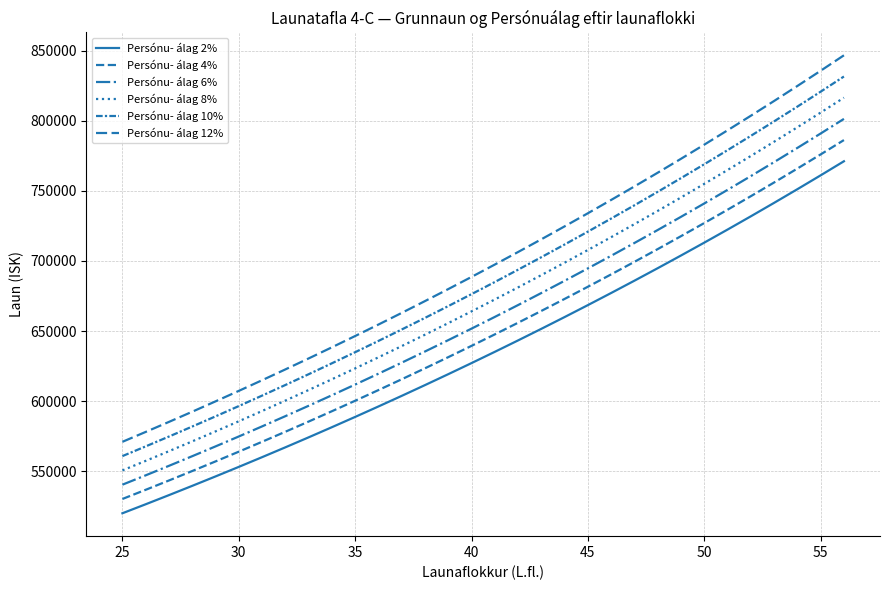

At how many categories does at least one series exceed 743523?

11